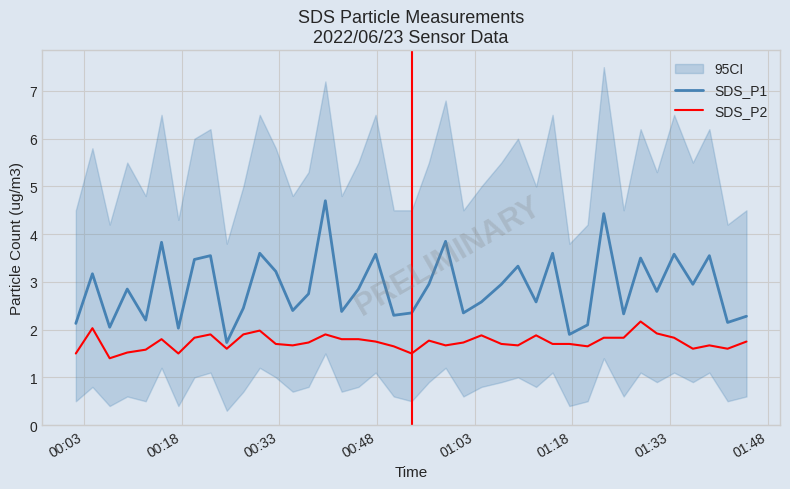

What are all the series names shown in the legend?

SDS_P1, SDS_P2